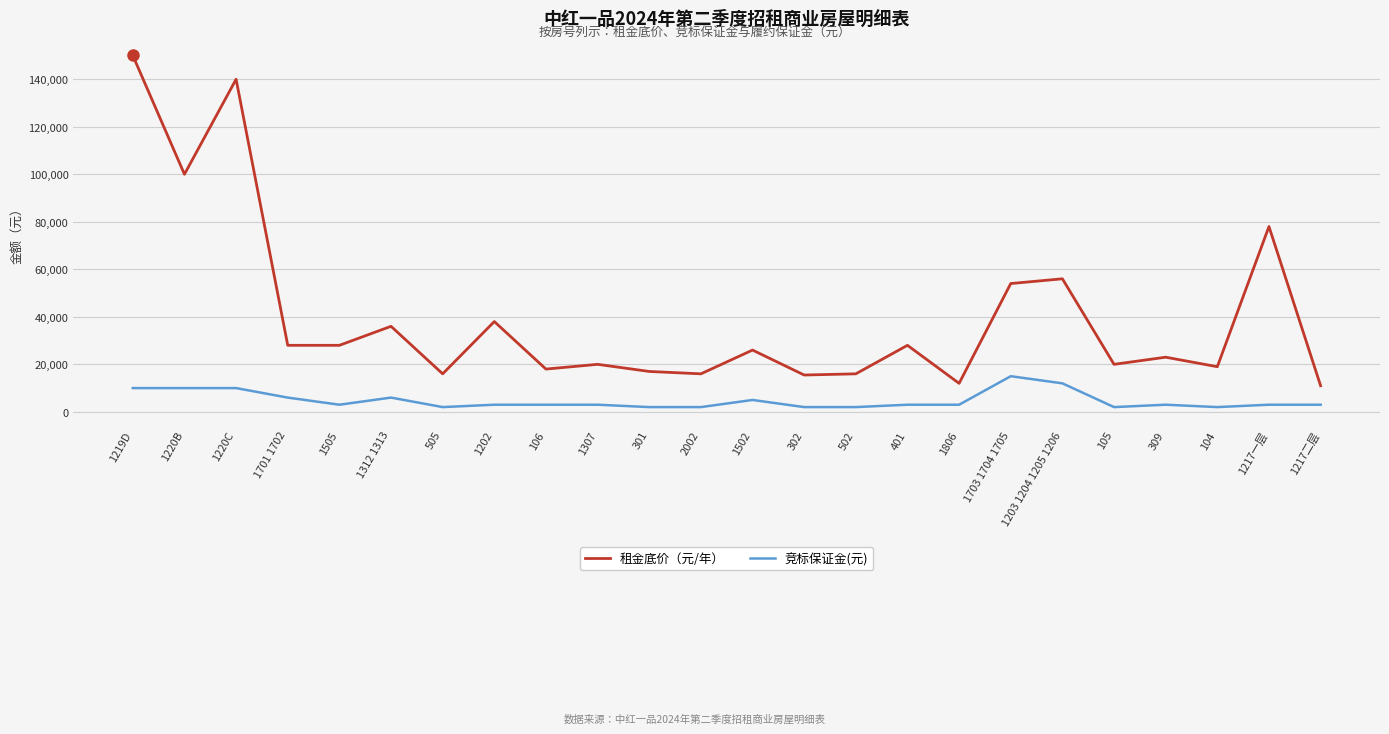

Count the number of data series in this chart.

2